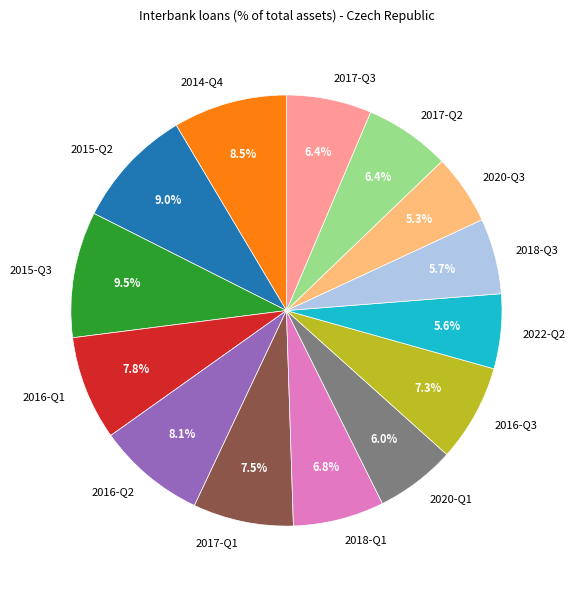

Is there a majority slice in this chart?

No